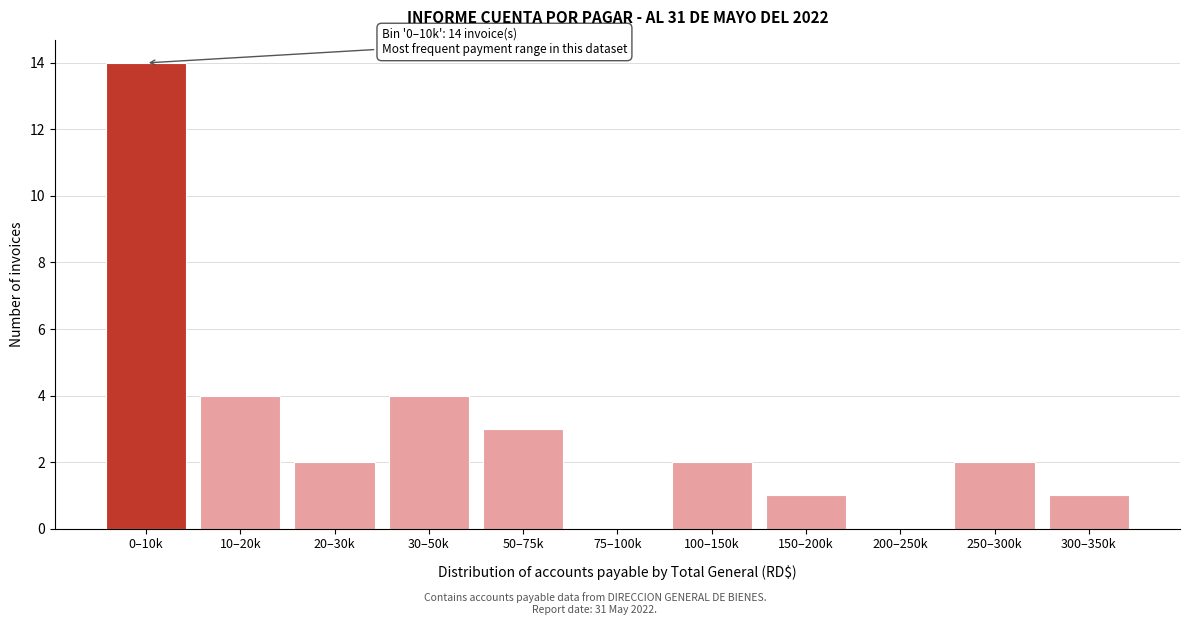

Reading left to right, extract all data points from this chart.

0–10k=14	10–20k=4	20–30k=2	30–50k=4	50–75k=3	75–100k=0	100–150k=2	150–200k=1	200–250k=0	250–300k=2	300–350k=1